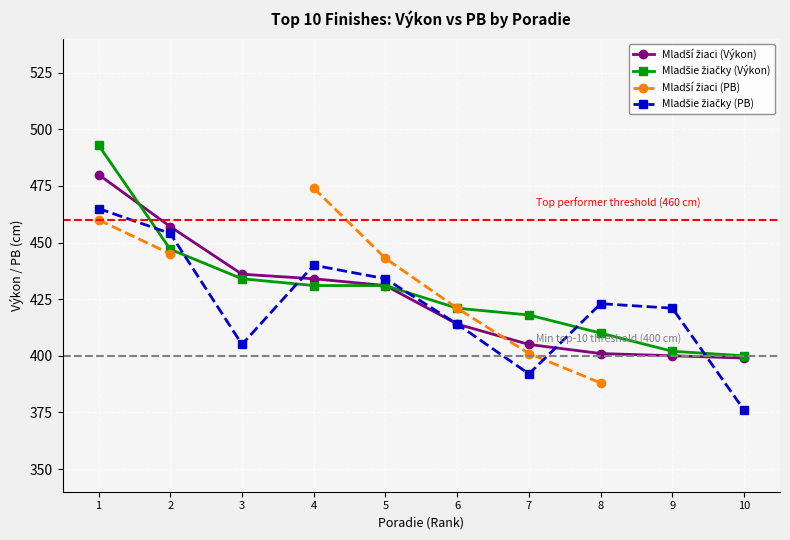

Does the chart display data point markers on the line(s)?

Yes